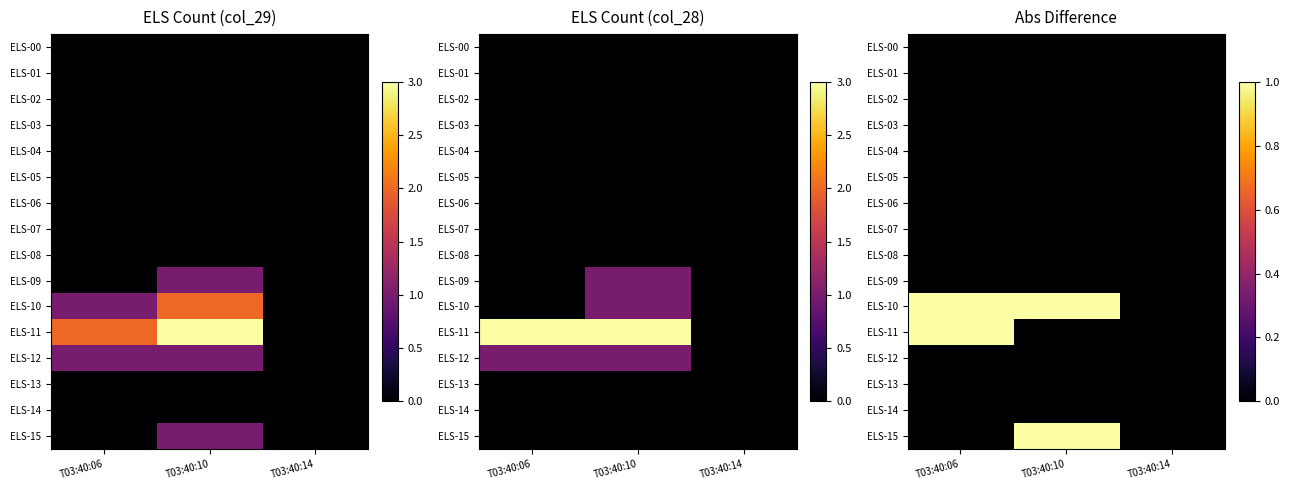

Is the value of ELS-05 at T03:40:10 greater than the value of ELS-14 at T03:40:10?

No